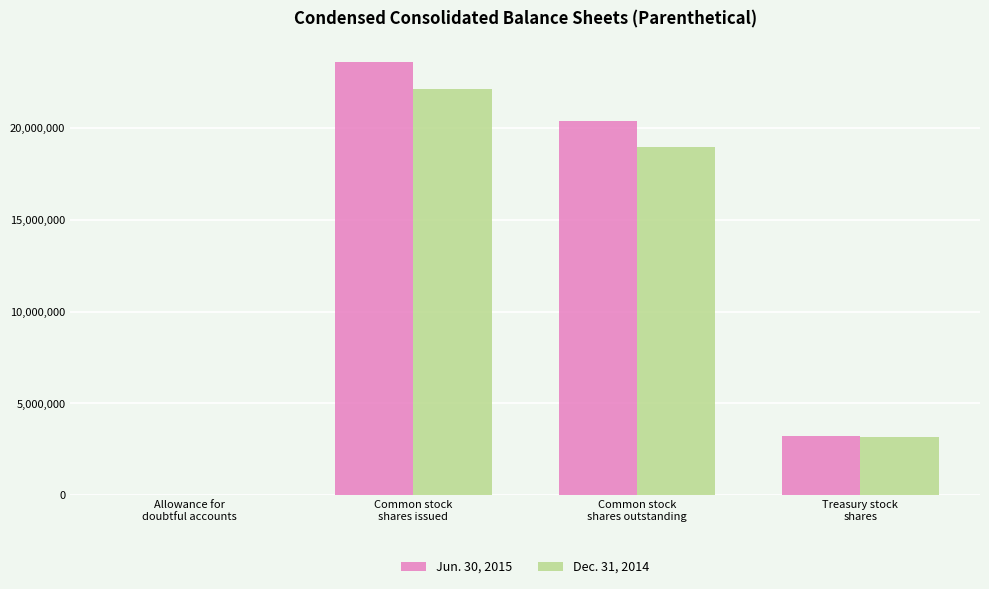

Where does the Jun. 30, 2015 series first go above 20376000?

Common stock
shares issued